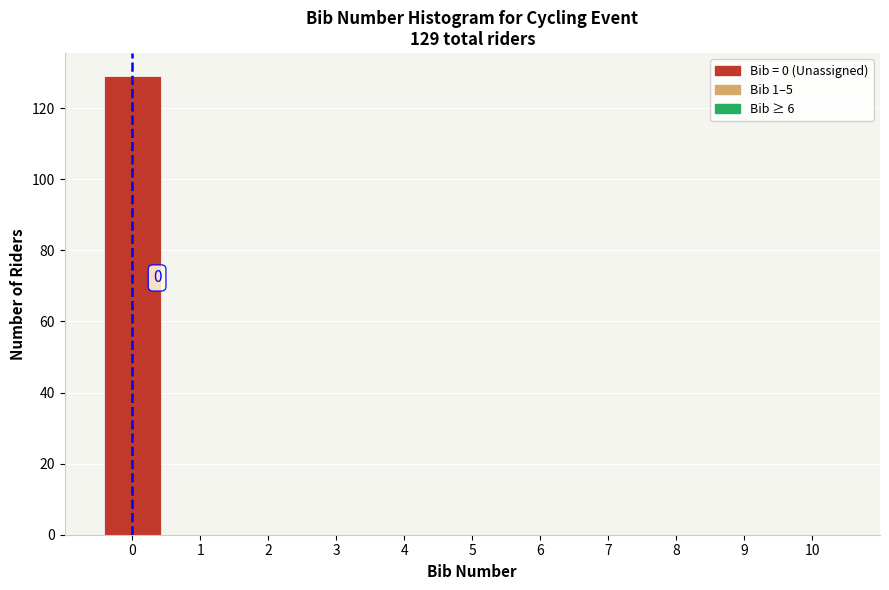

Which range on the x-axis has the tallest bar?

-0.5 to 0.5